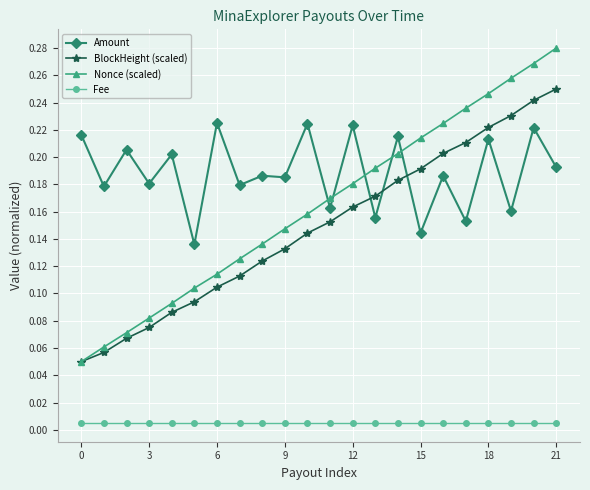

Which series has the largest range (max minus min)?

Nonce (scaled)